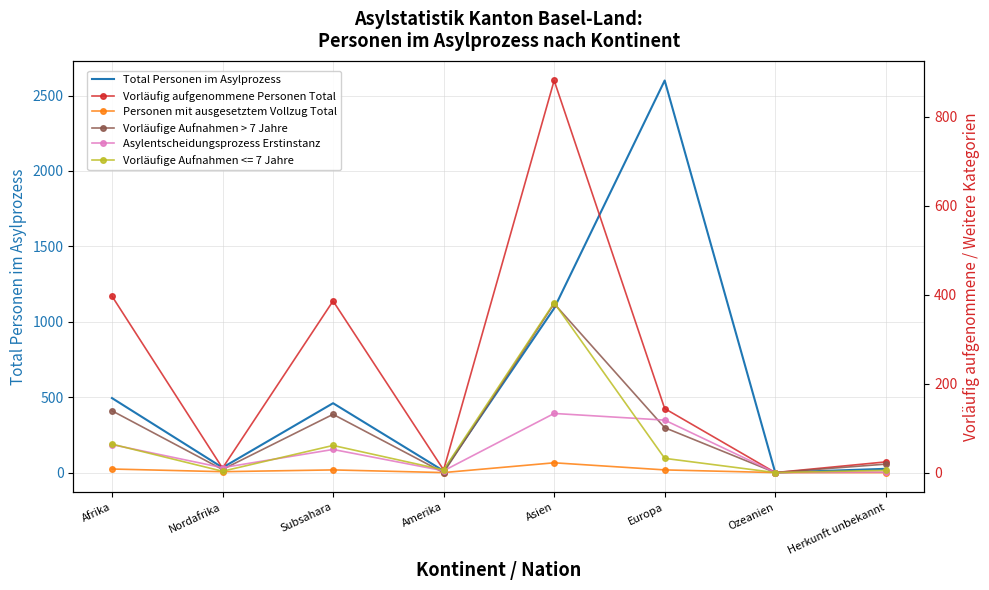

Rank the series by their maximum value, from highest to lowest.

Total Personen im Asylprozess, Vorläufig aufgenommene Personen Total, Vorläufige Aufnahmen > 7 Jahre, Asylentscheidungsprozess Erstinstanz, Personen mit ausgesetztem Vollzug Total